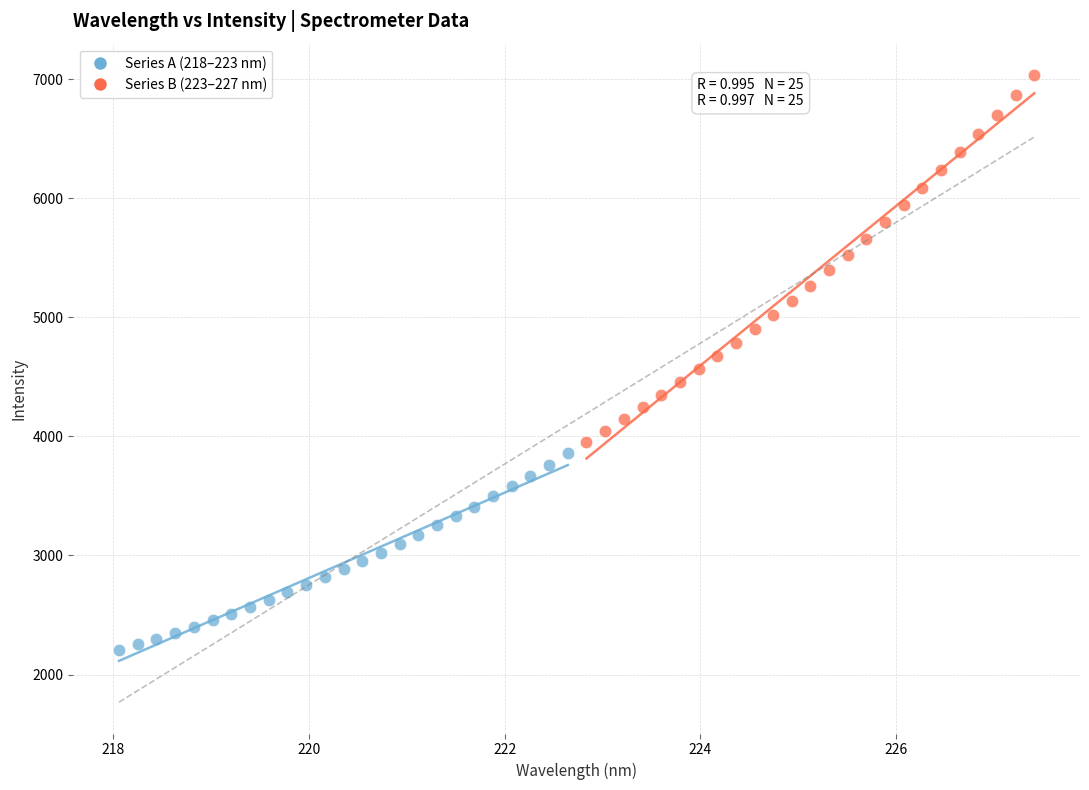

Which series contains the lowest Y value?

Series A (218–223 nm)